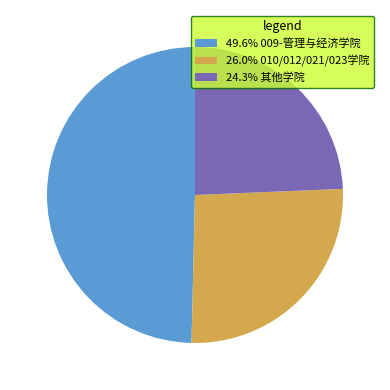

Is the sum of 49.6% 009-管理与经济学院 and 26.0% 010/012/021/023学院 greater than half?

Yes